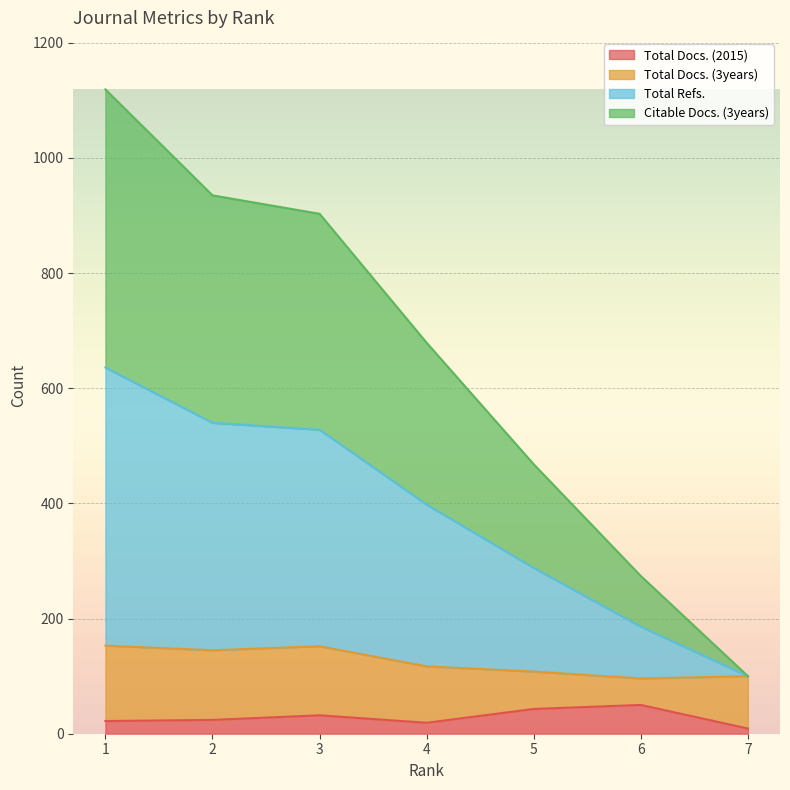

True or false: Total Docs. (2015) has a value of 35 at 1.

False